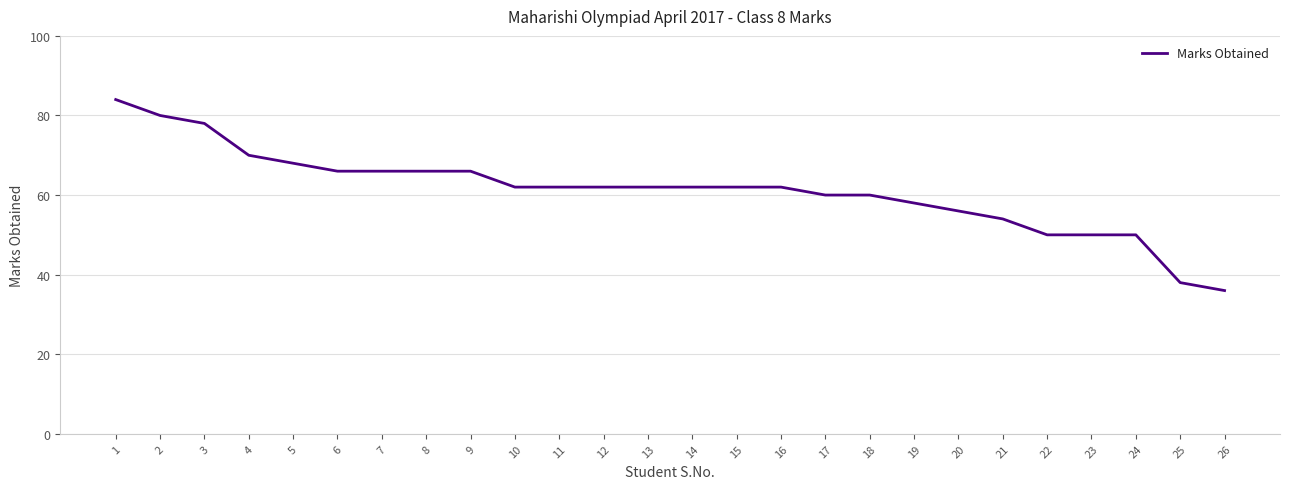

Read the value at 6, to the nearest 5.

65